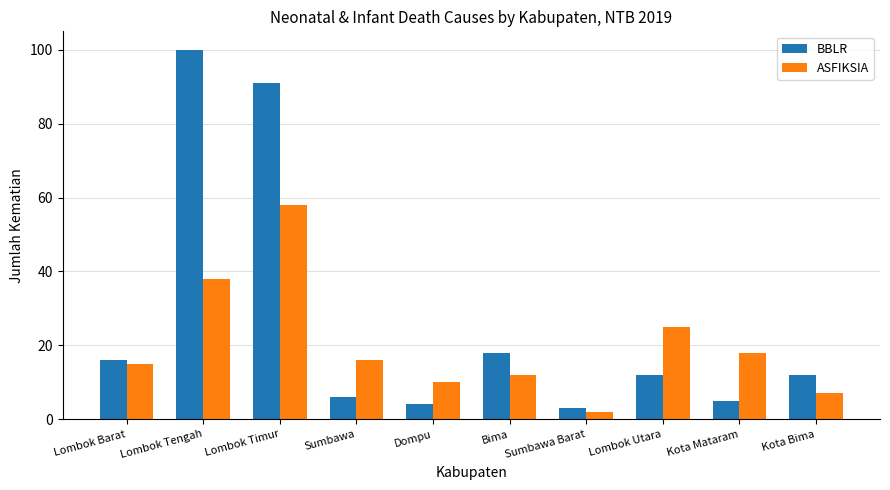

What are all the series names shown in the legend?

BBLR, ASFIKSIA